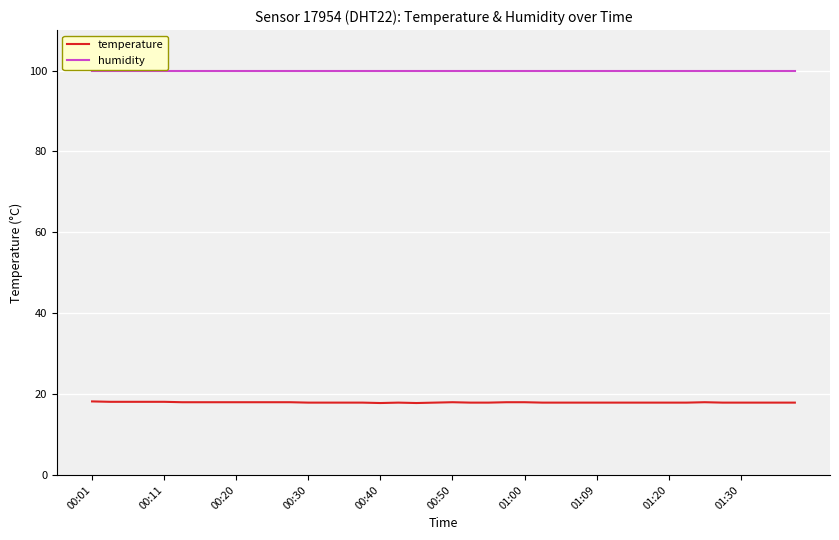

What is the minimum value shown in the chart?

17.8